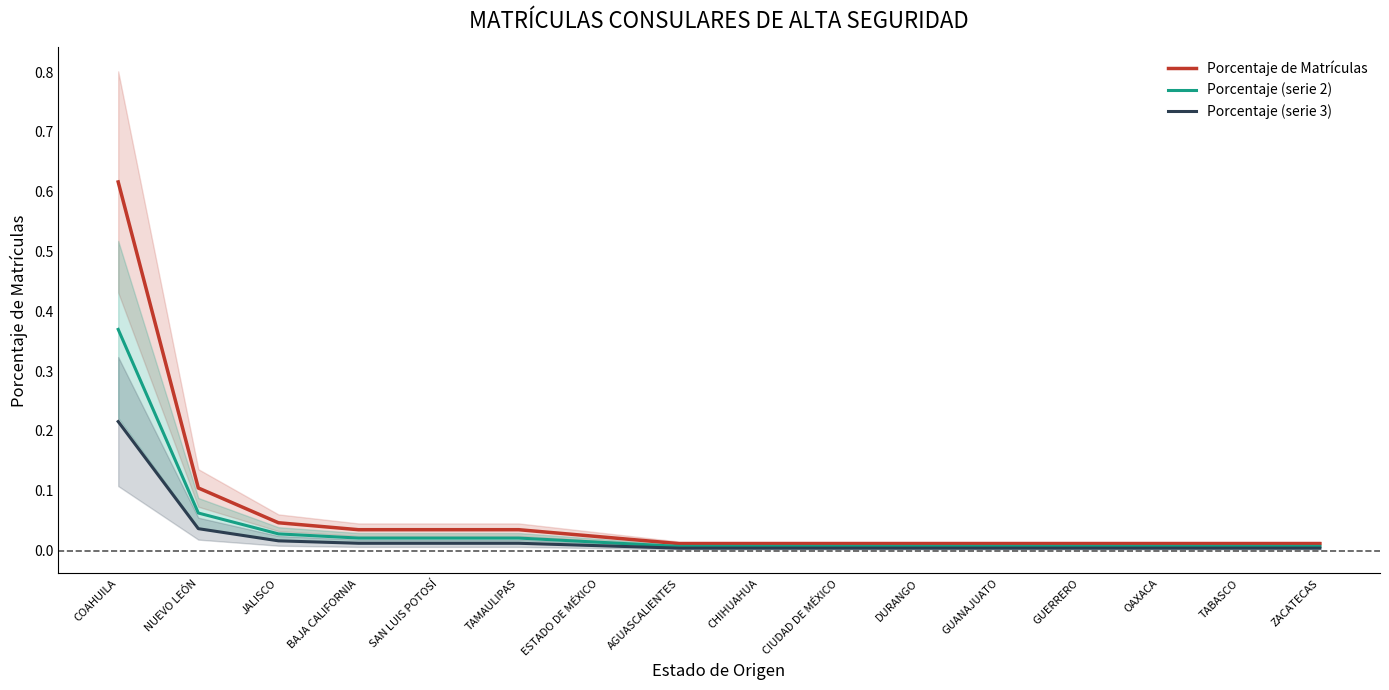

True or false: Porcentaje de Matrículas and Porcentaje (serie 2) cross at least once.

False